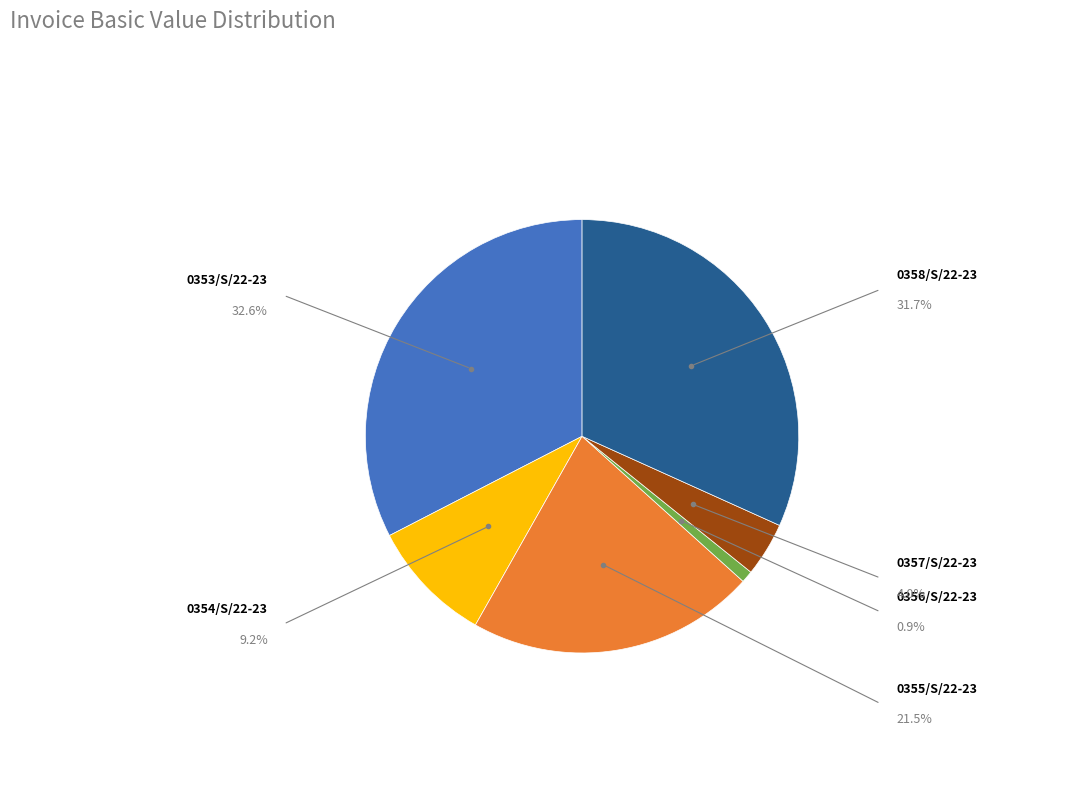

Is there any slice that represents more than half of the pie?

No